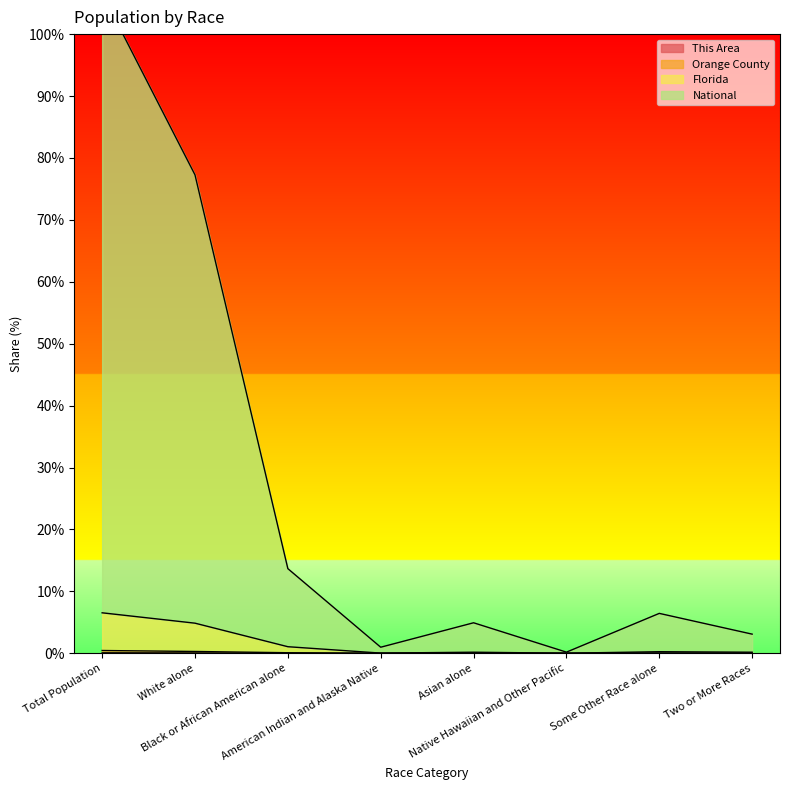

Reading left to right, transcribe all the data shown in this chart.

This Area: 0.1	0.1	0.0	0.0	0.0	0.0	0.0	0.0
Orange County: 0.4	0.3	0.1	0.0	0.0	0.0	0.0	0.0
Florida: 6.5	4.9	1.1	0.0	0.2	0.0	0.3	0.2
National: 106.5	77.3	13.7	1.0	4.9	0.2	6.4	3.1